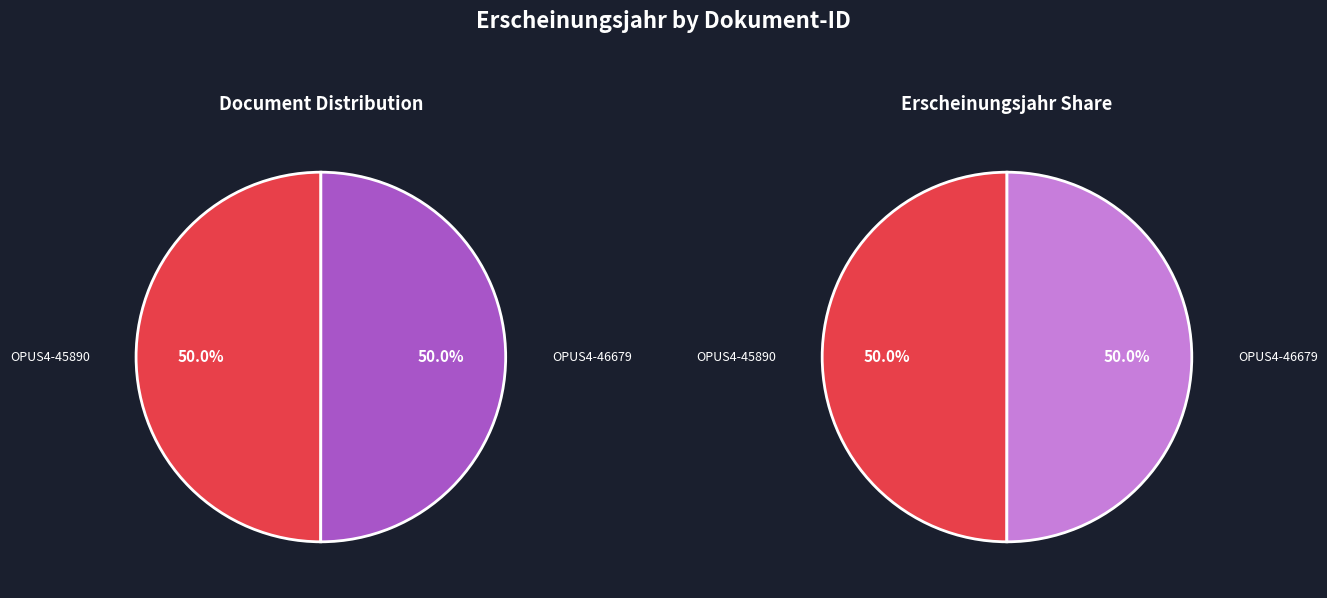

How many segments does this pie chart have?

2